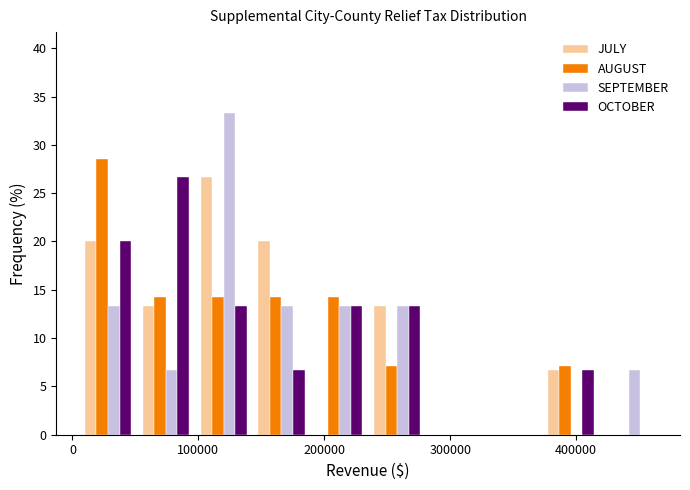

Reading left to right, transcribe this chart: for each range on the x-axis, give the height of each series' bar. Neither the bar edges nor the heights are printed on the chart, so give them approximately, as read against the axes.

10000 to 50000: JULY=20.0	AUGUST=28.5	SEPTEMBER=13.5	OCTOBER=20.0
50000 to 100000: JULY=13.5	AUGUST=14.5	SEPTEMBER=6.5	OCTOBER=26.5
100000 to 140000: JULY=26.5	AUGUST=14.5	SEPTEMBER=33.5	OCTOBER=13.5
140000 to 190000: JULY=20.0	AUGUST=14.5	SEPTEMBER=13.5	OCTOBER=6.5
190000 to 230000: JULY=0	AUGUST=14.5	SEPTEMBER=13.5	OCTOBER=13.5
230000 to 280000: JULY=13.5	AUGUST=7.0	SEPTEMBER=13.5	OCTOBER=13.5
280000 to 330000: JULY=0	AUGUST=0	SEPTEMBER=0	OCTOBER=0
330000 to 370000: JULY=0	AUGUST=0	SEPTEMBER=0	OCTOBER=0
370000 to 420000: JULY=6.5	AUGUST=7.0	SEPTEMBER=0	OCTOBER=6.5
420000 to 460000: JULY=0	AUGUST=0	SEPTEMBER=6.5	OCTOBER=0